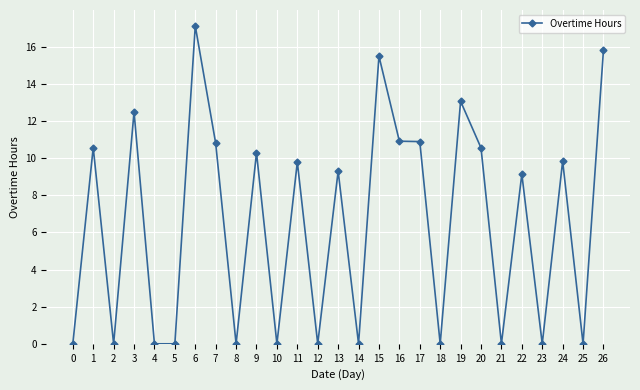

Reading left to right, transcribe all the data shown in this chart.

0=0.0	1=10.6	2=0.0	3=12.5	4=0.0	5=0.0	6=17.1	7=10.8	8=0.0	9=10.3	10=0.0	11=9.8	12=0.0	13=9.3	14=0.0	15=15.5	16=10.9	17=10.9	18=0.0	19=13.1	20=10.6	21=0.0	22=9.1	23=0.0	24=9.8	25=0.0	26=15.8